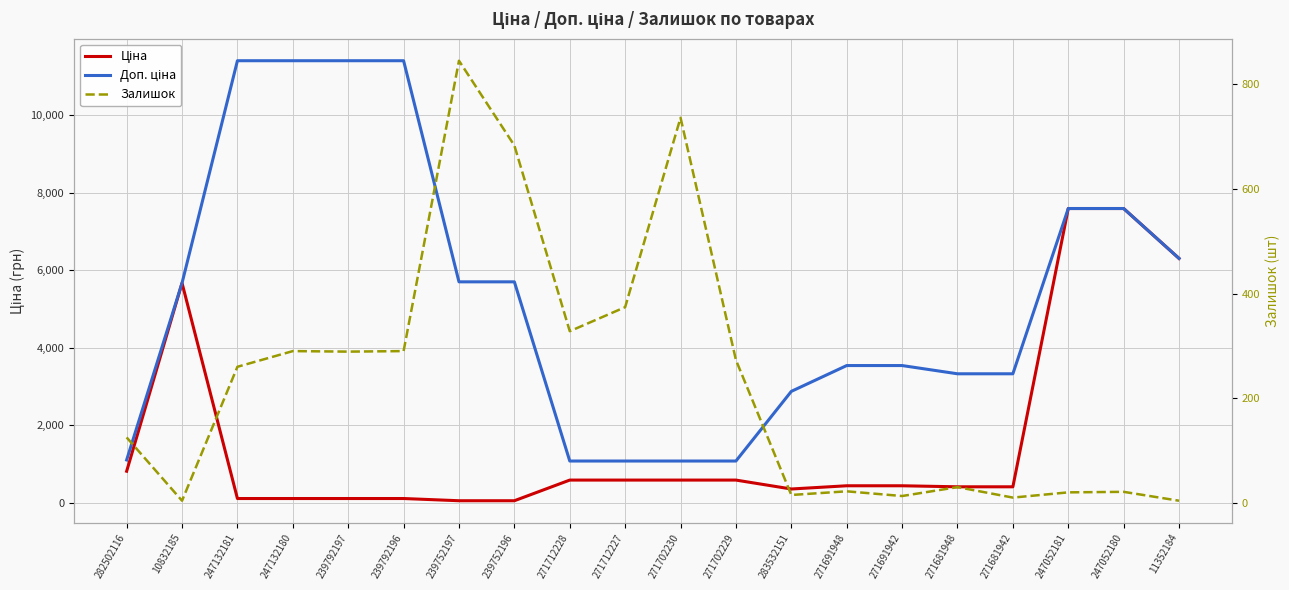

What value does the Залишок series have at 239792196?

290.0